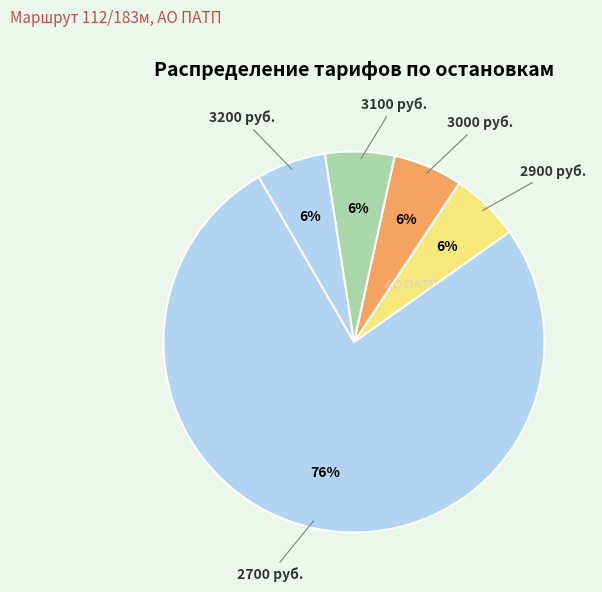

How many segments does this pie chart have?

5